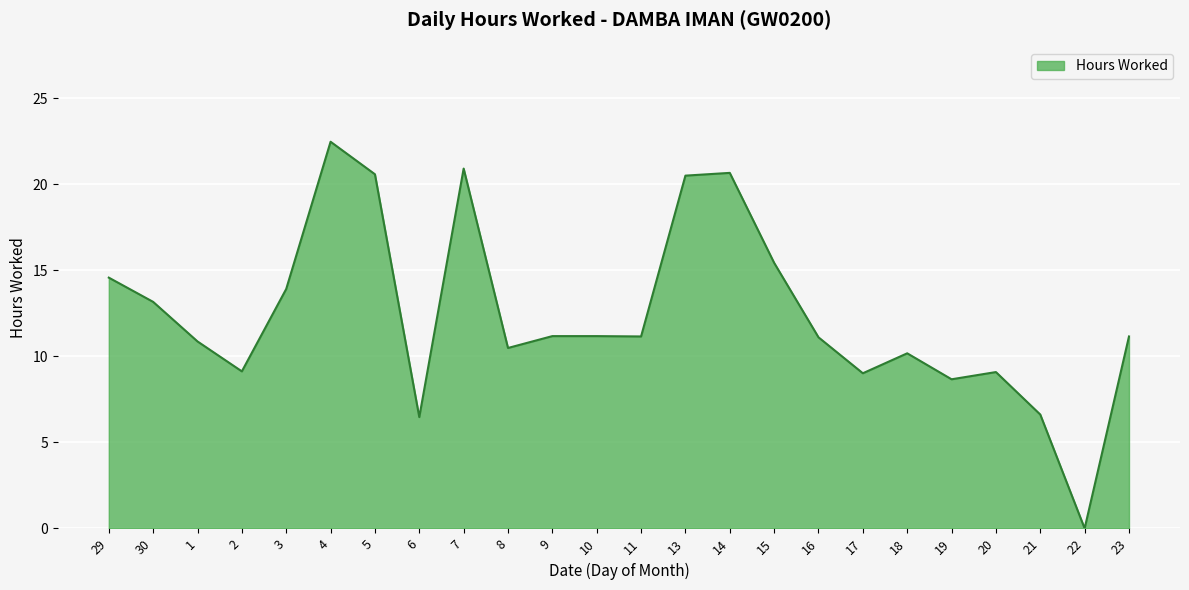

Approximately how many times larger is the value at 17 compared to 4?

0.4